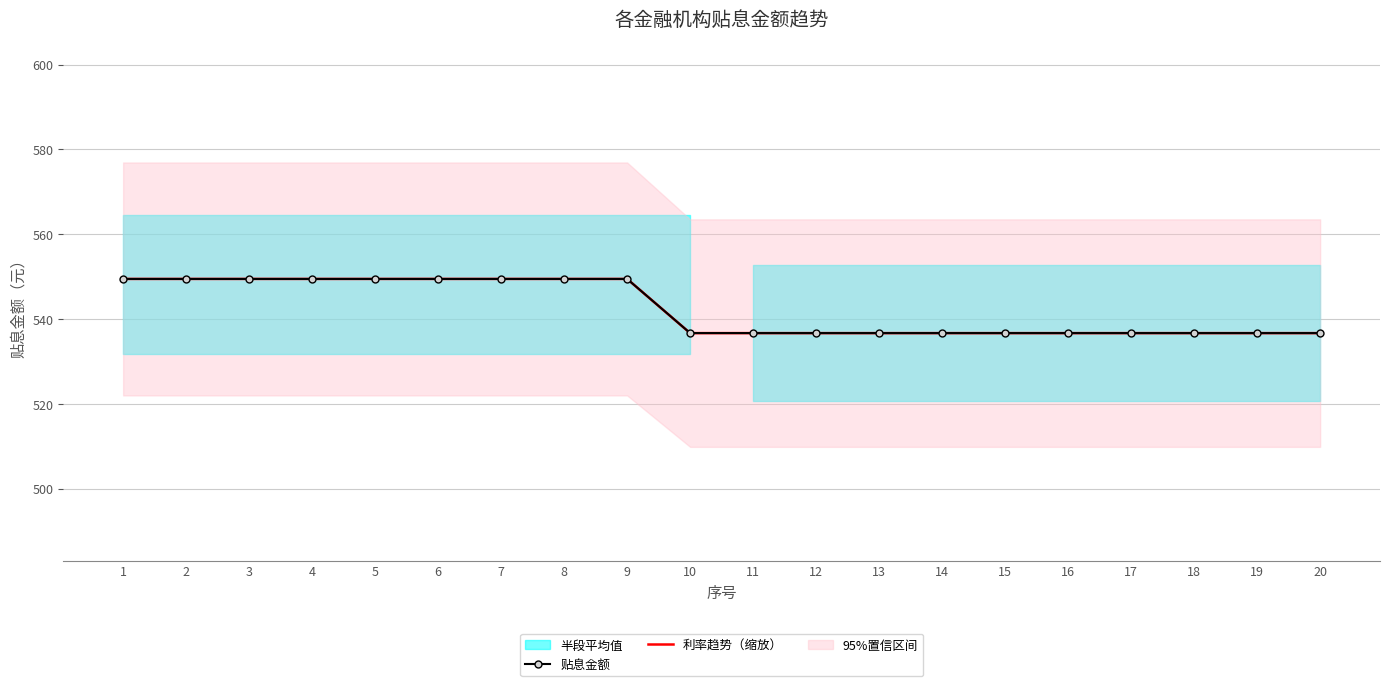

True or false: 贴息金额 and 利率趋势（缩放） intersect in this chart.

False